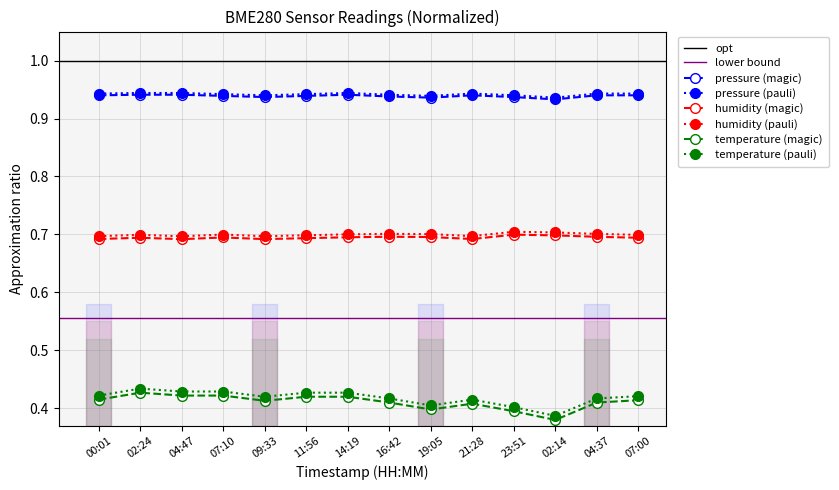

Rank the categories by pressure (hPa/100) value from lowest to highest.

02:14, 19:05, 09:33, 23:51, 16:42, 07:10, 11:56, 00:01, 21:28, 04:37, 07:00, 02:24, 04:47, 14:19